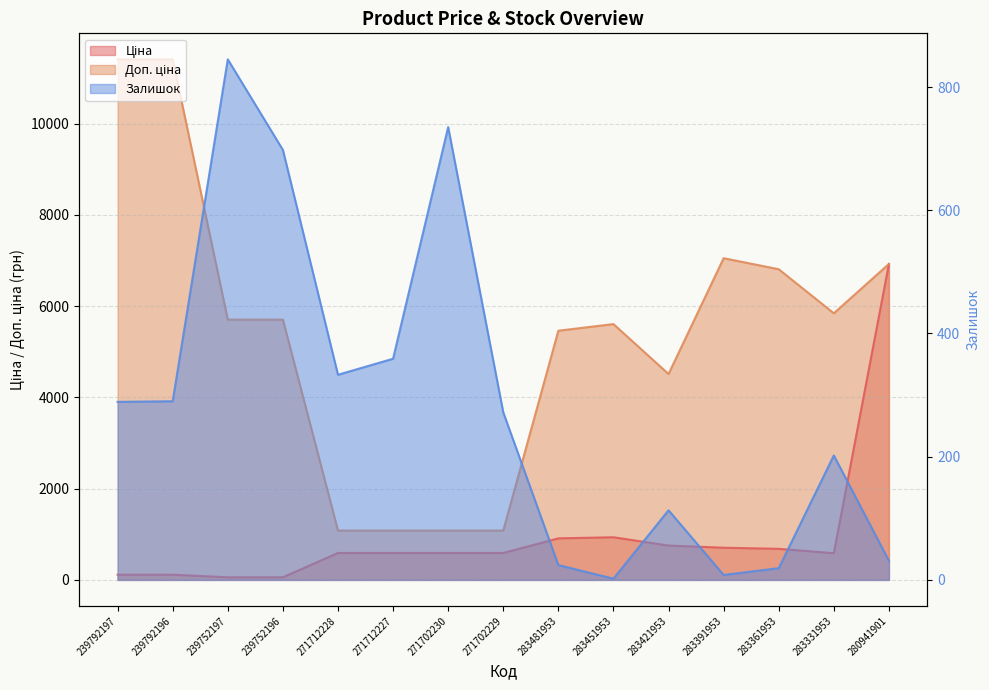

Reading left to right, transcribe all the data shown in this chart.

Ціна: 114.1	114.1	57.0	57.0	589.9	589.9	589.9	589.9	910.4	934.5	752.2	705.1	681.0	584.4	6925.7
Доп. ціна: 11410.0	11410.0	5705.0	5705.0	1081.7	1081.7	1081.7	1081.7	5462.3	5607.2	4513.3	7051.3	6809.8	5843.9	6925.7
Залишок: 289.0	290.0	845.0	698.0	333.0	359.0	735.0	272.0	24.0	2.0	113.0	8.0	19.0	202.0	31.0